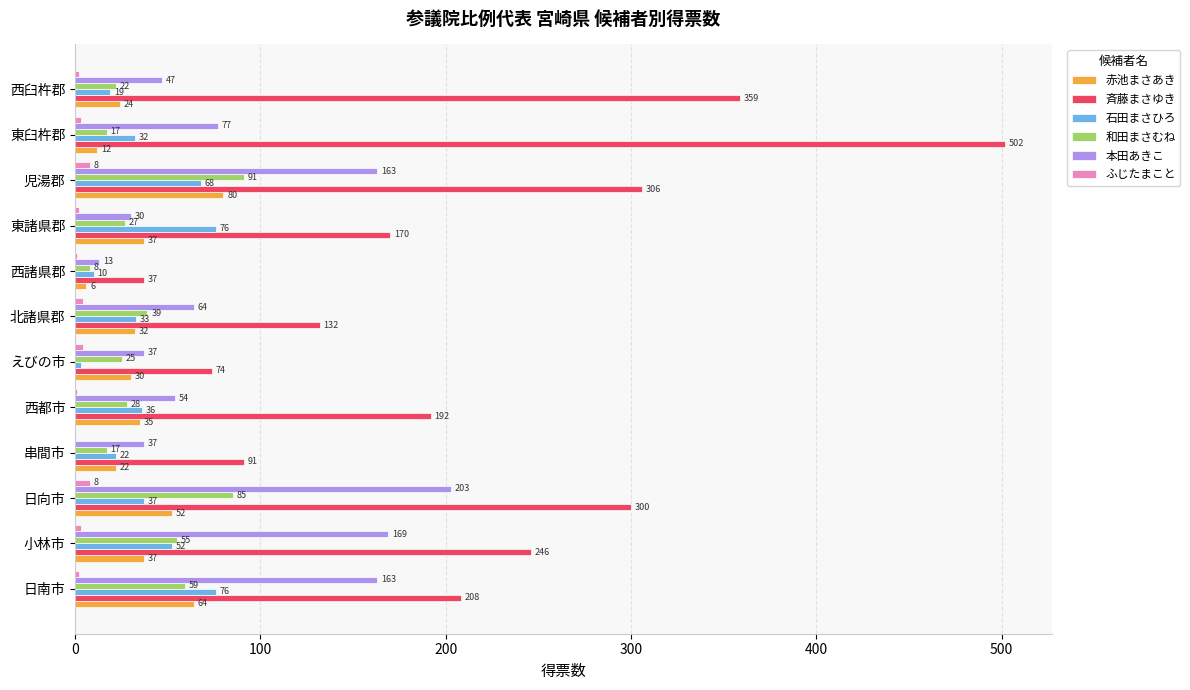

Between 串間市 and 東諸県郡, which series saw the biggest shift?

斉藤まさゆき